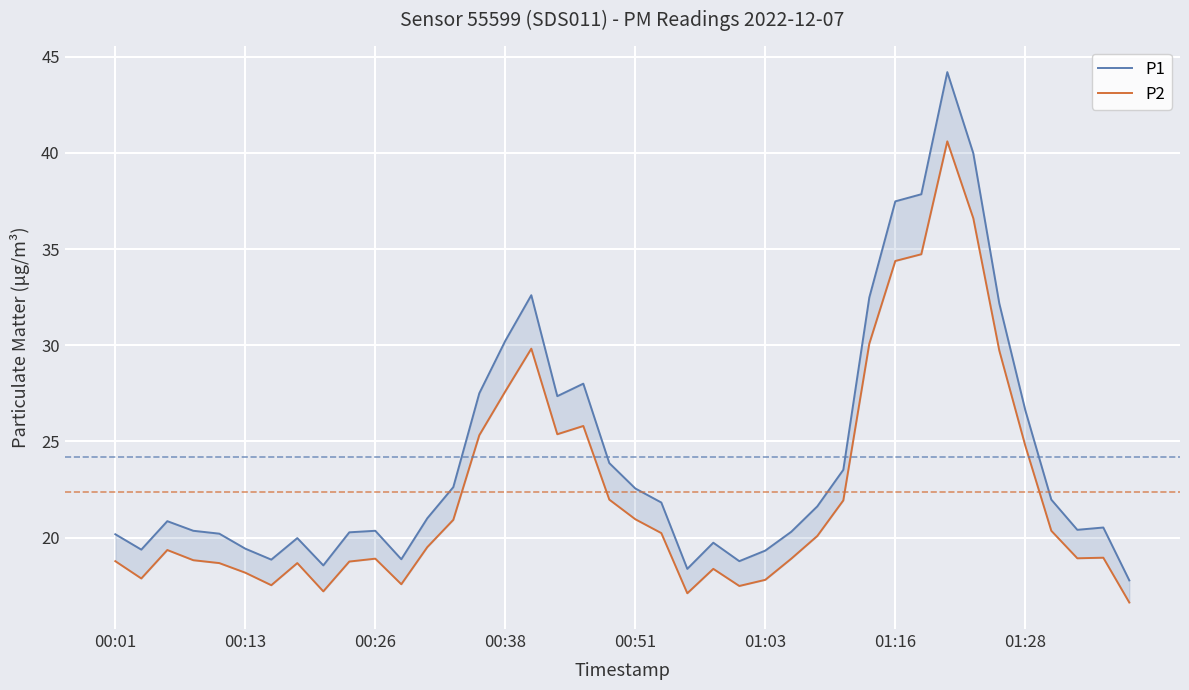

Which category has the highest value across all series?

32